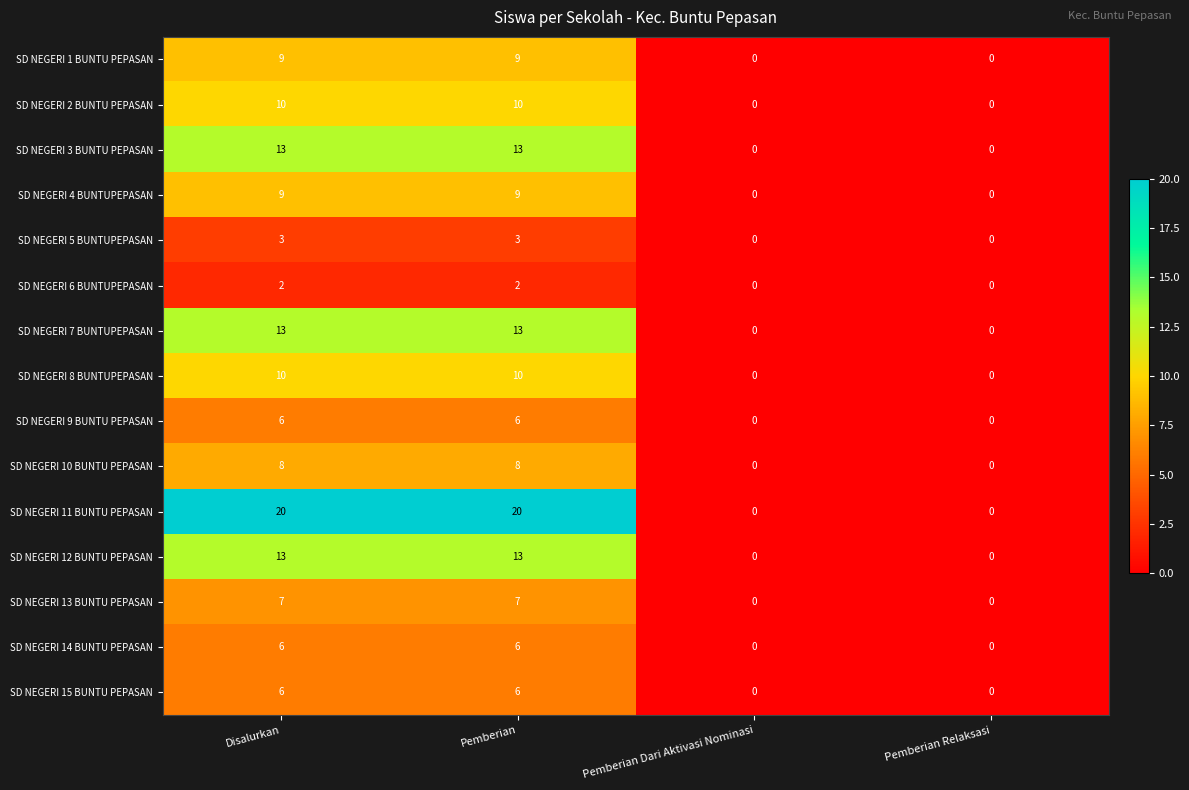

What is the sum of the SD NEGERI 13 BUNTU PEPASAN values at Pemberian and Disalurkan?

14